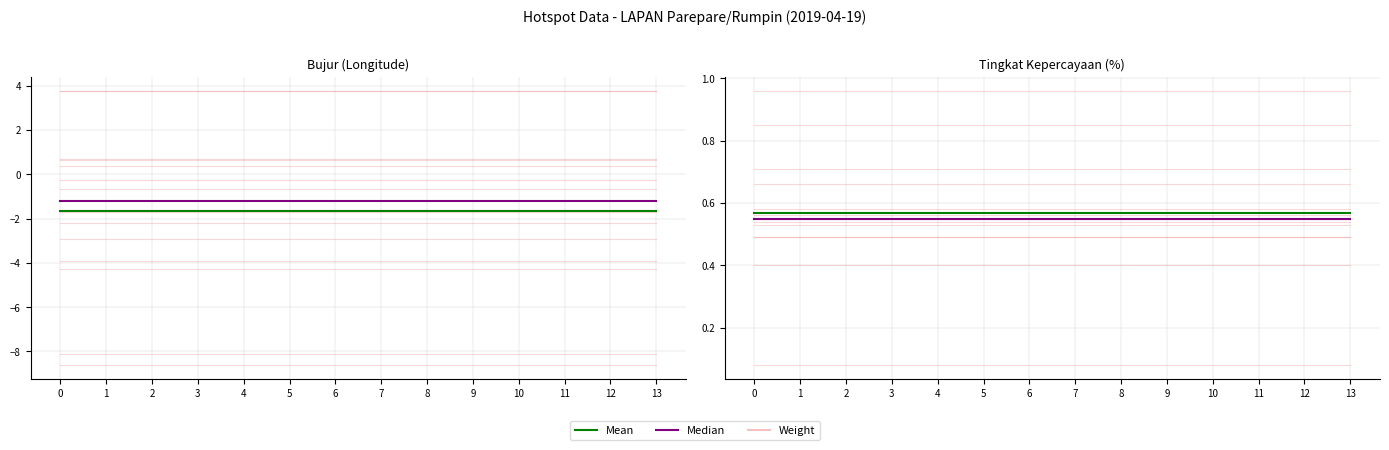

The Median series shows 0.6 at 12. True or false?

True